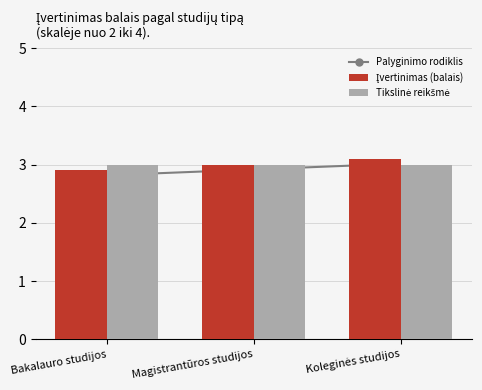

Which series has the largest total across all categories?

Įvertinimas (balais)